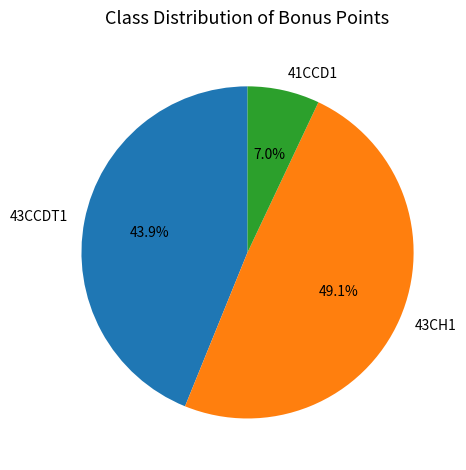

How many segments does this pie chart have?

3